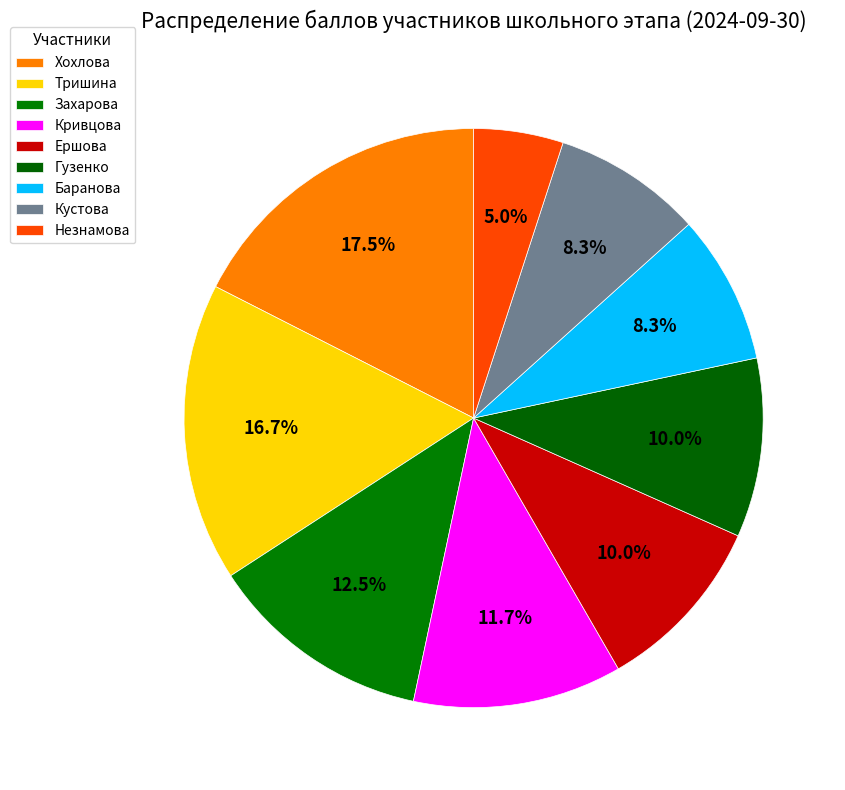

To the nearest percent, what percentage of the pie is Гузенко?

10%